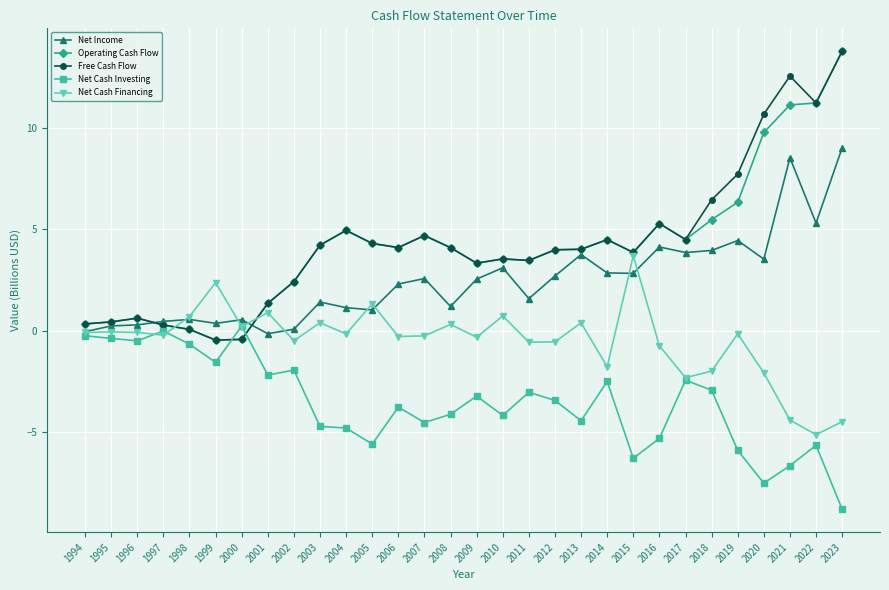

What are all the series names shown in the legend?

Net Income, Operating Cash Flow, Free Cash Flow, Net Cash Investing, Net Cash Financing